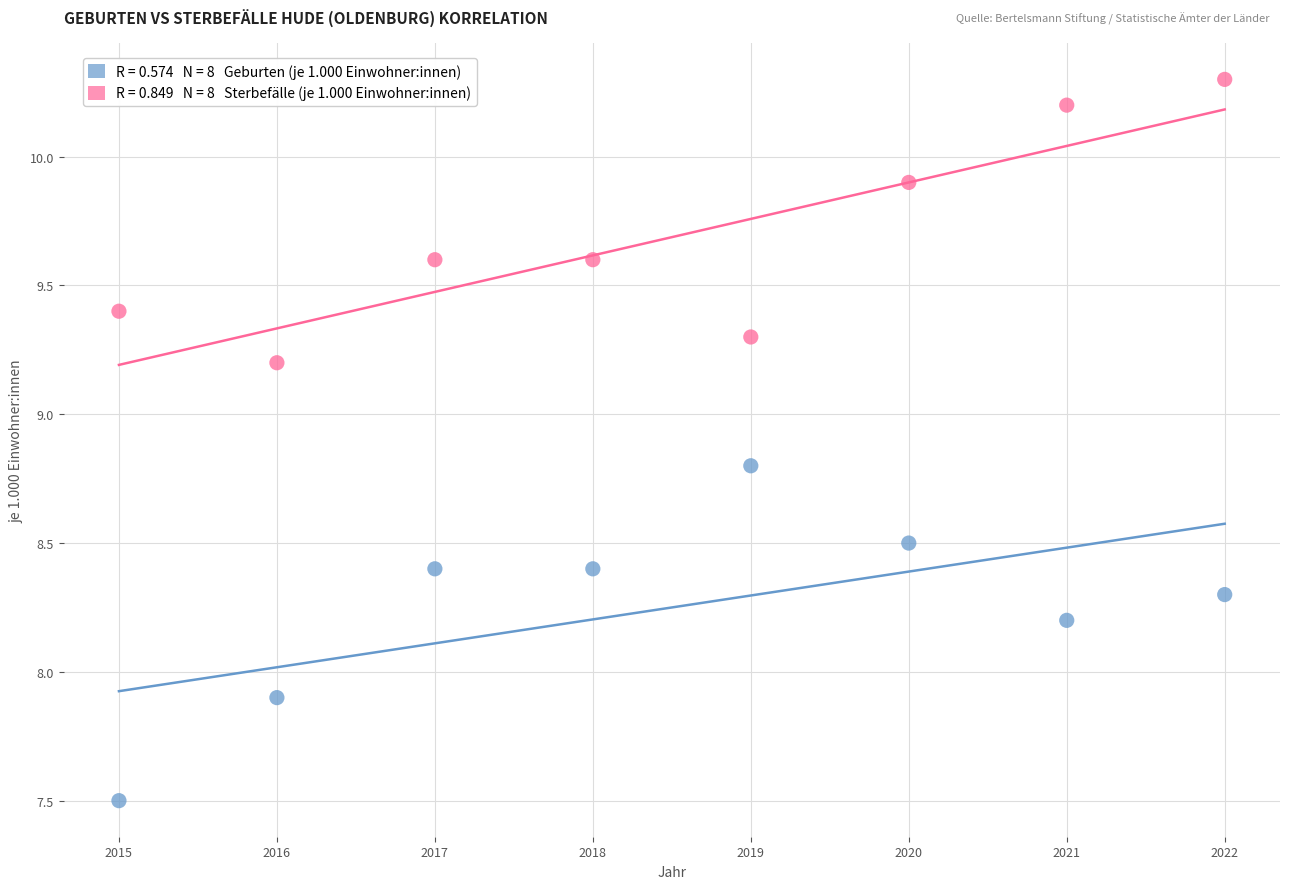

Across all data points, what is the range of X values (max minus min)?

7.0